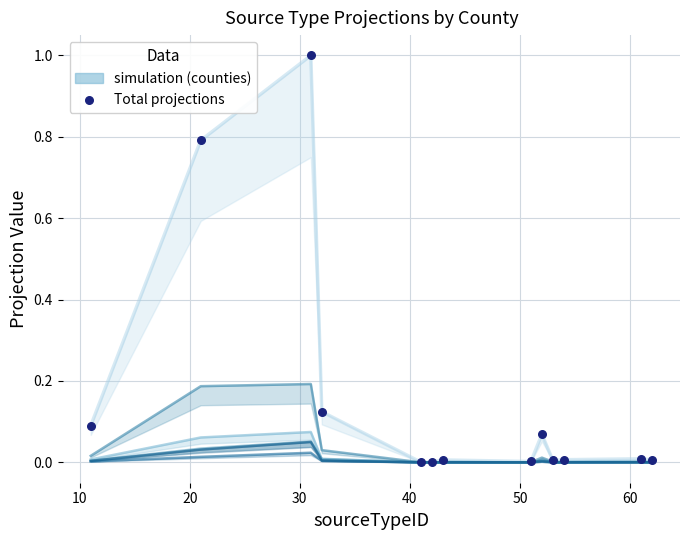

At which category is the sum across all series the highest?

31